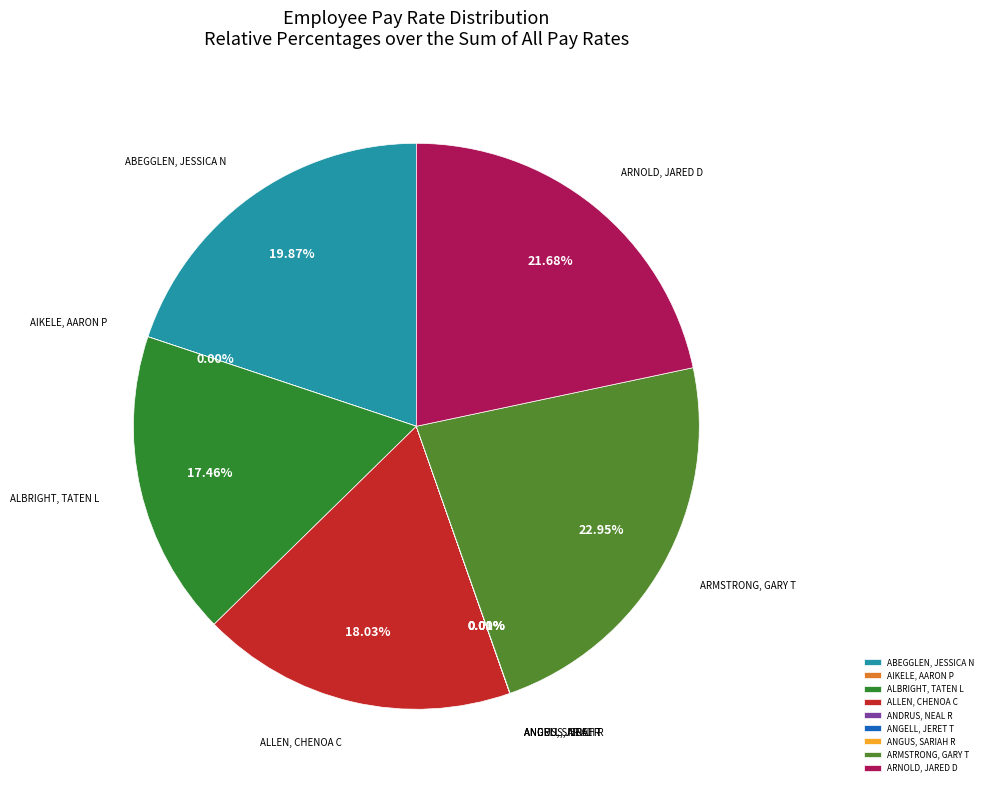

Does ALLEN, CHENOA C account for over 50% of the chart?

No